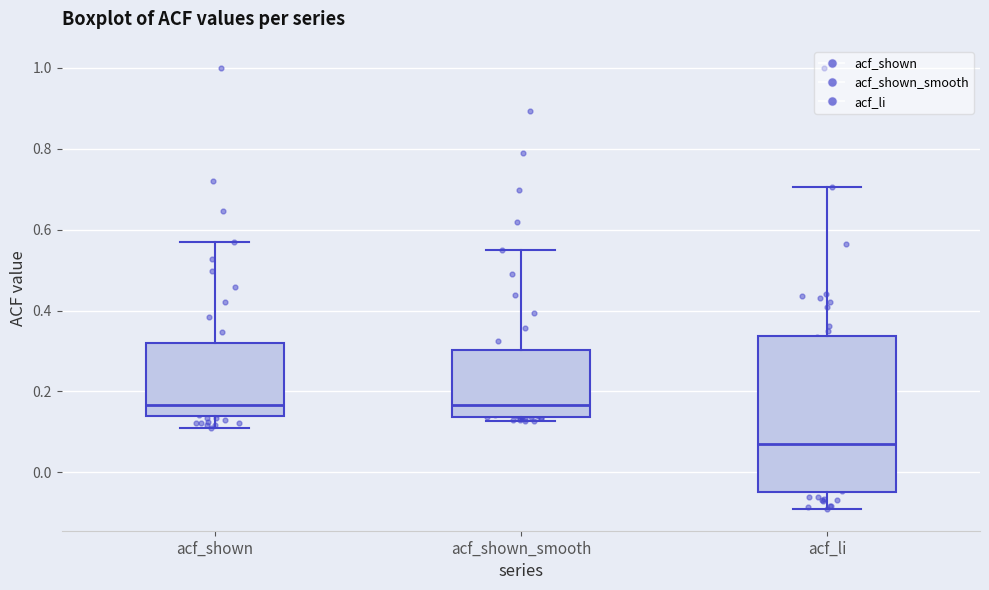

Which box's median line is the lowest?

acf_li